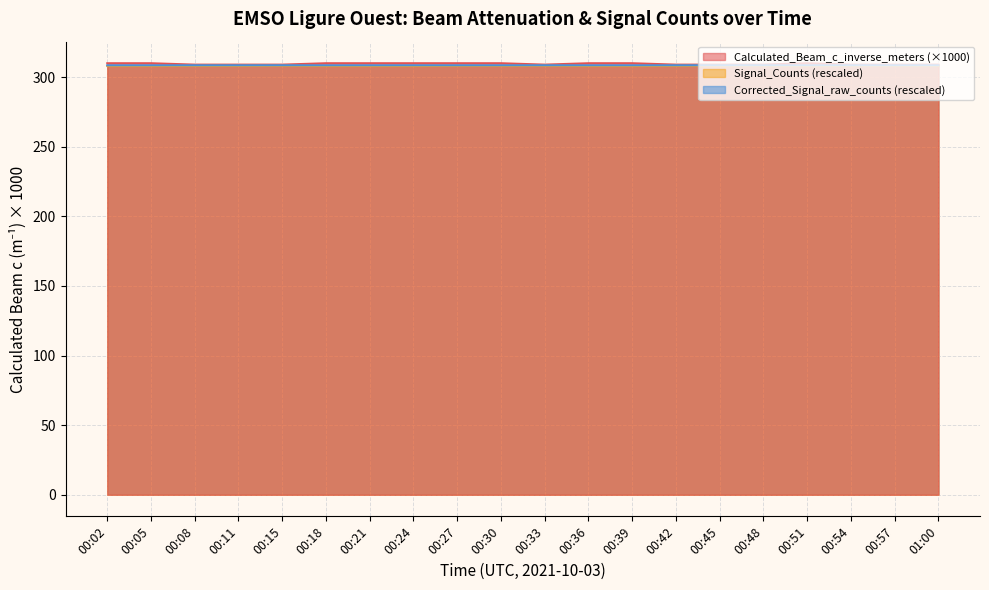

What is the total value across all series at 00:18?

926.5